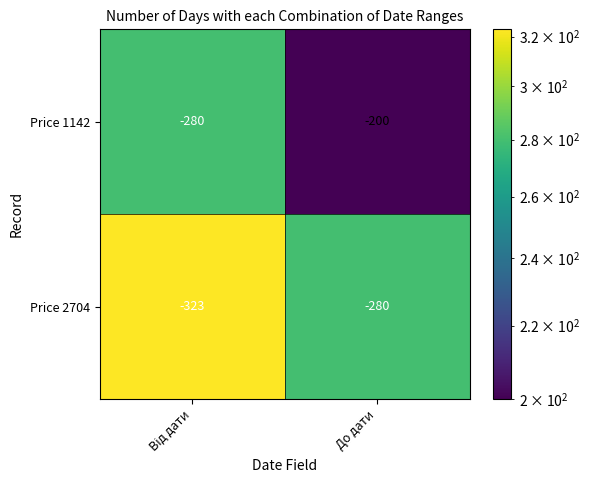

Reading left to right, list all the values displayed in this chart.

Price 1142: -280	-200
Price 2704: -323	-280